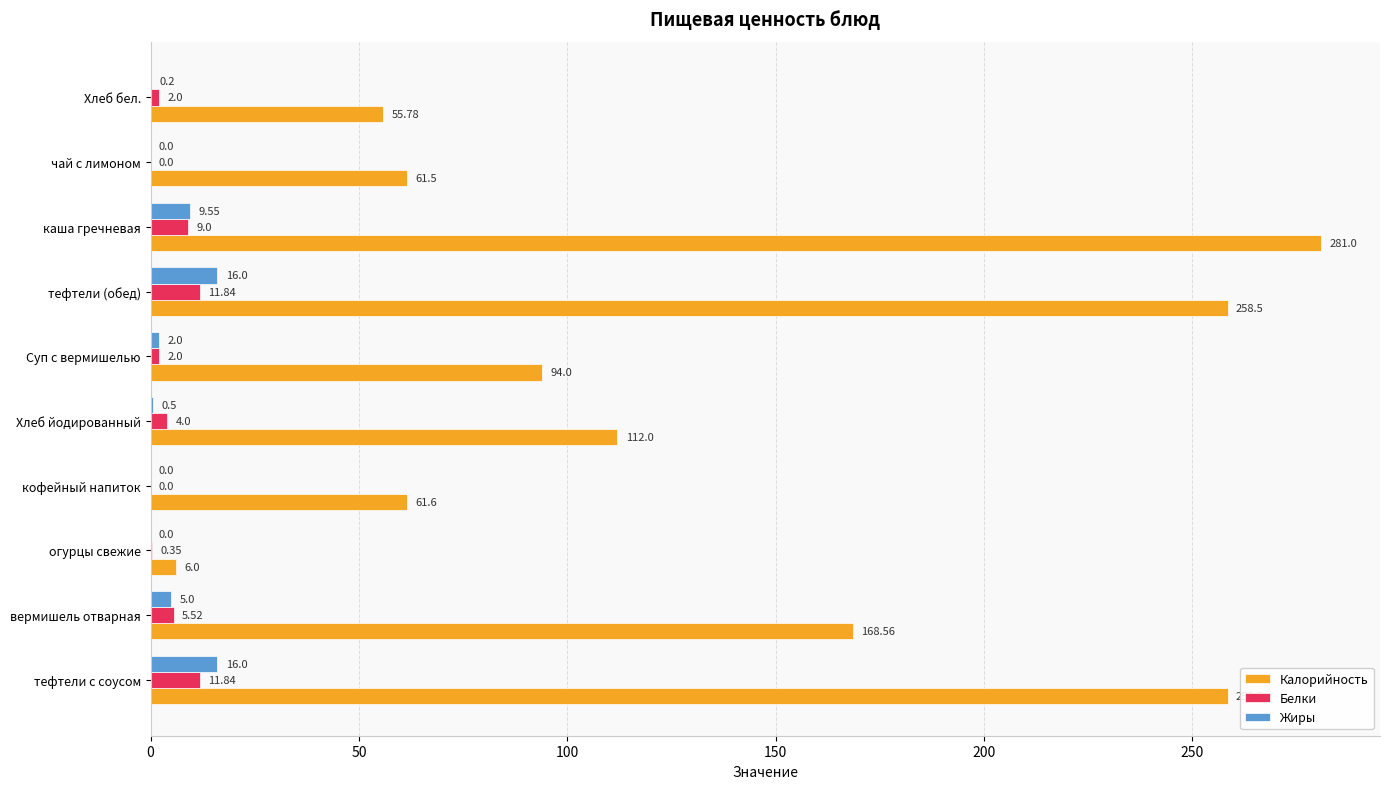

Between тефтели с соусом and вермишель отварная, which series saw the biggest shift?

Калорийность